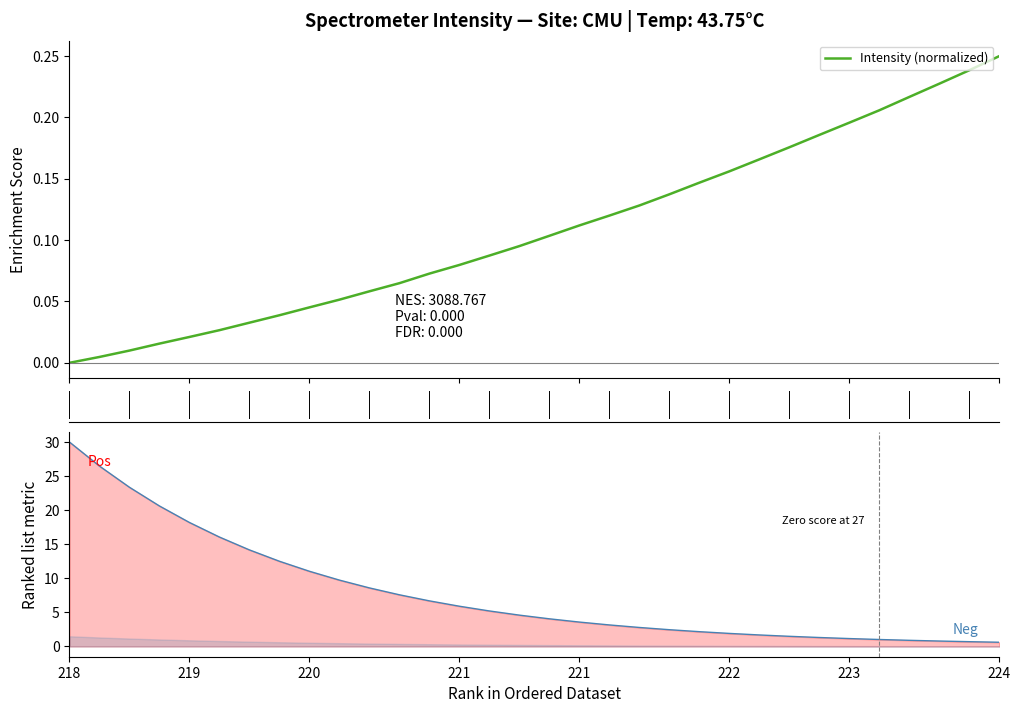

Does the chart display data point markers on the line(s)?

No